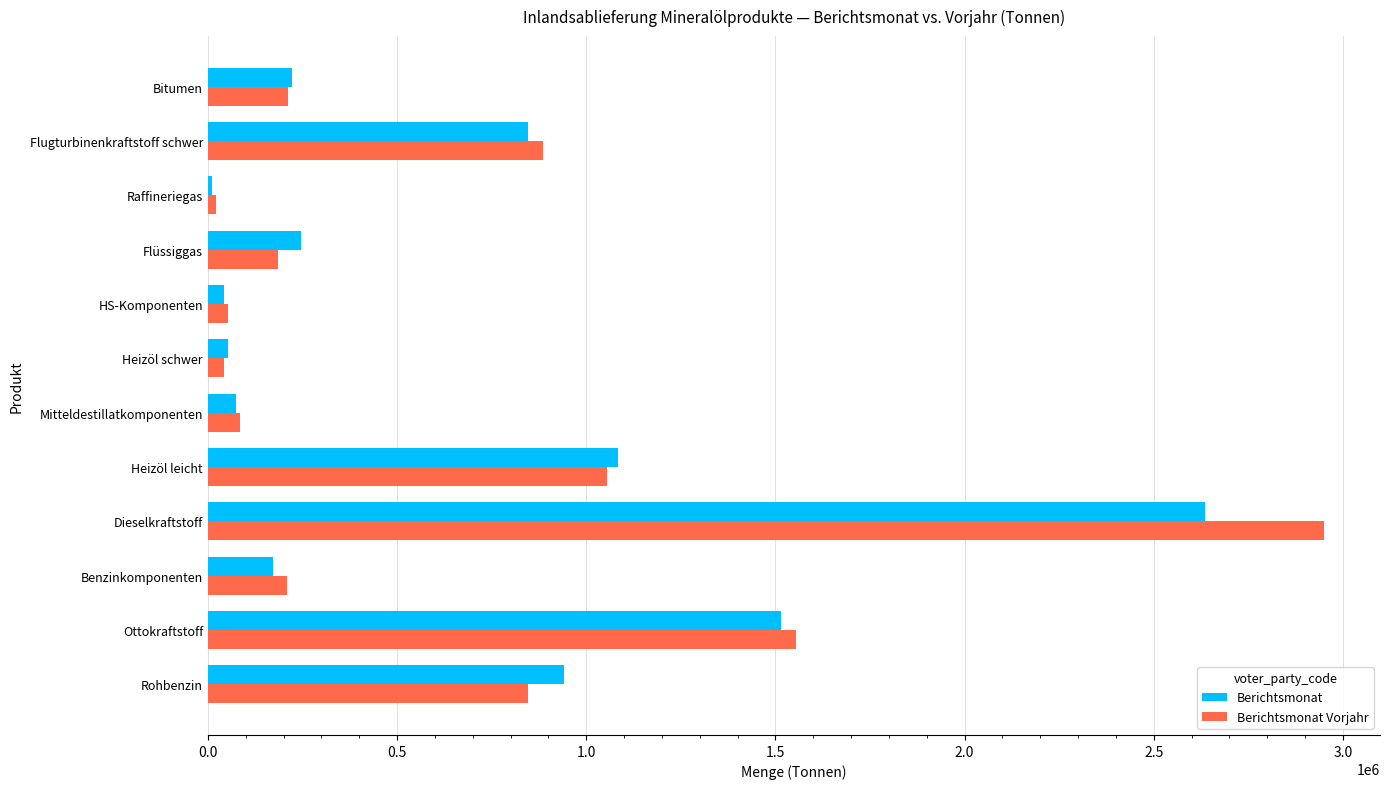

Which series has the largest range (max minus min)?

Berichtsmonat Vorjahr